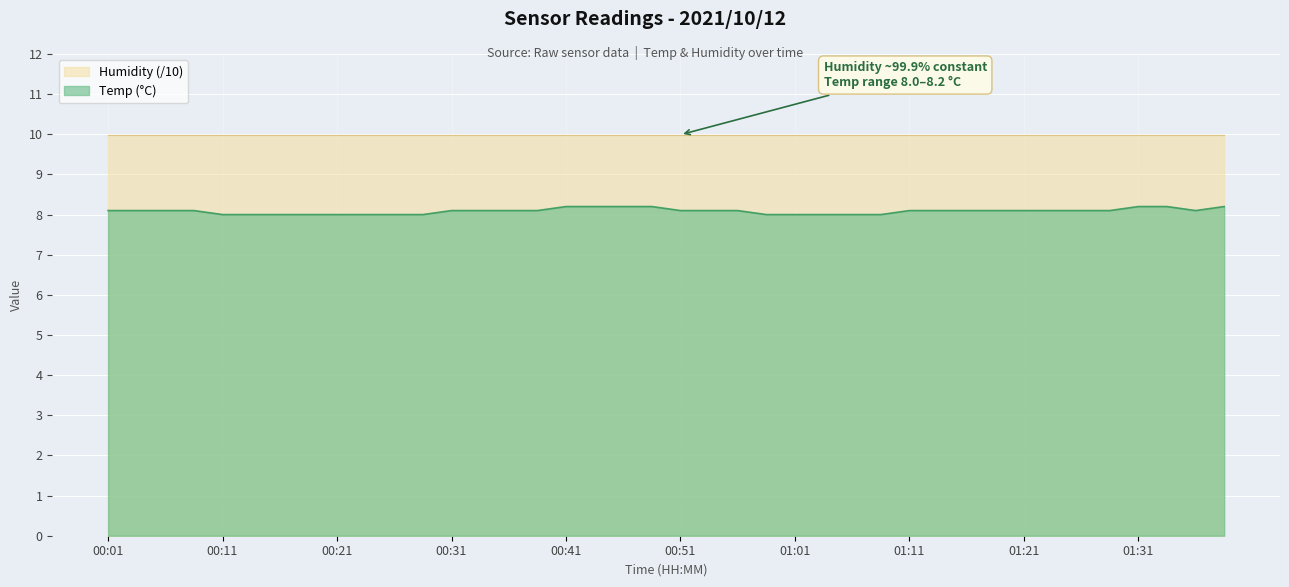

What value does the data have at 01:06?

8.0